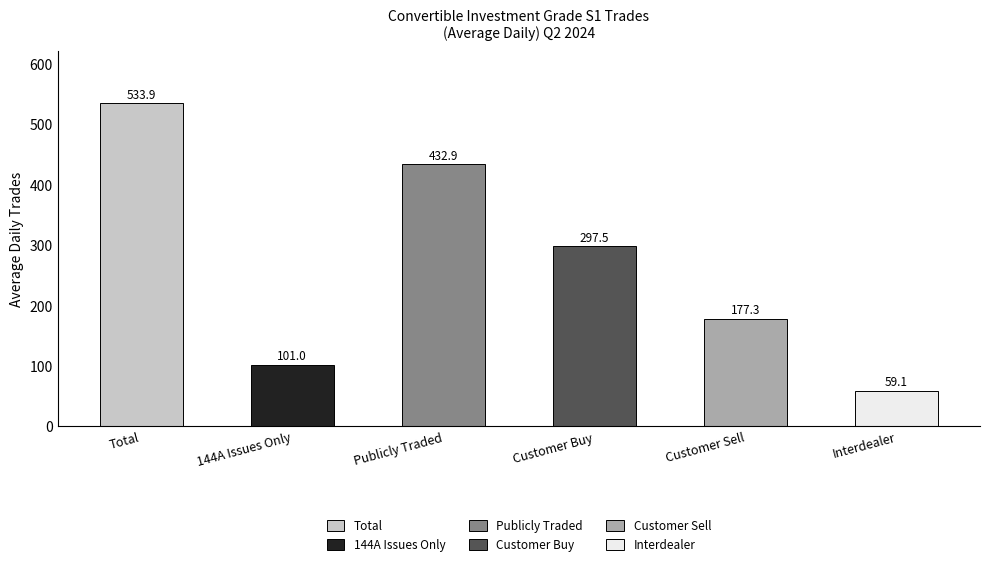

What is the change in value from Customer Buy to Interdealer?

-238.4